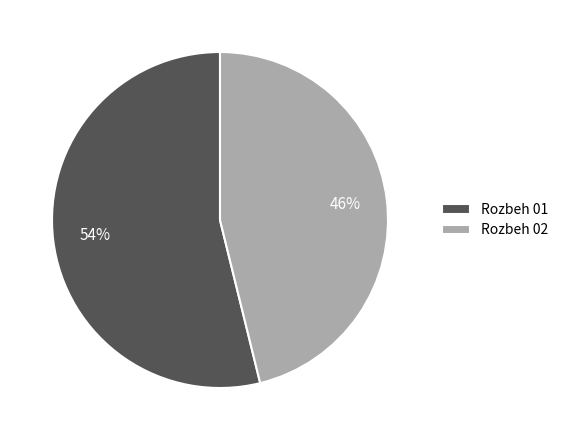

Is there any slice that represents more than half of the pie?

Yes